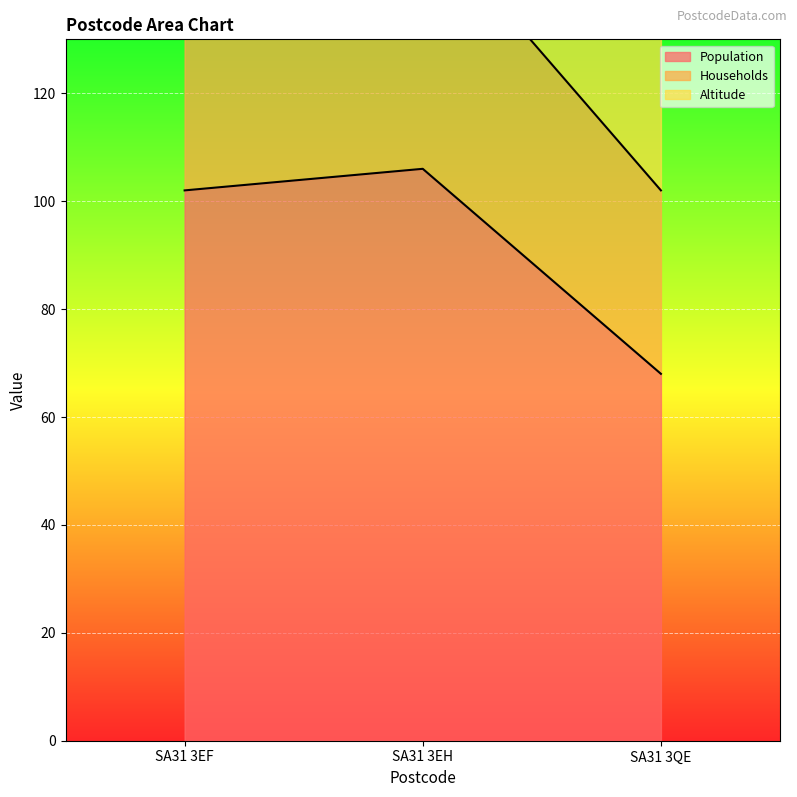

Reading right to left, list all the values displayed in this chart.

Population: 68	106	102
Households: 34	47	56
Altitude: 35	40	36